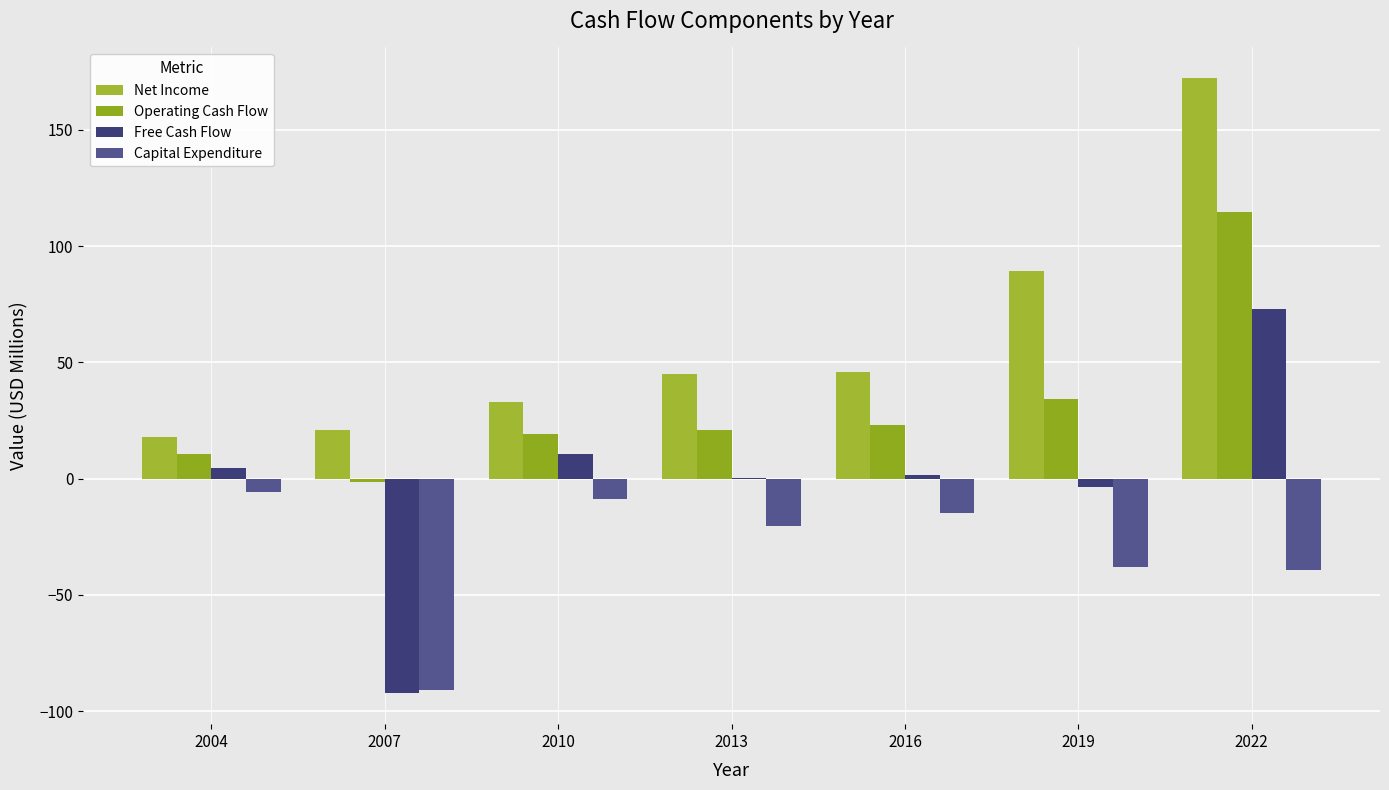

What is the total value across all series at 2016?

55.7